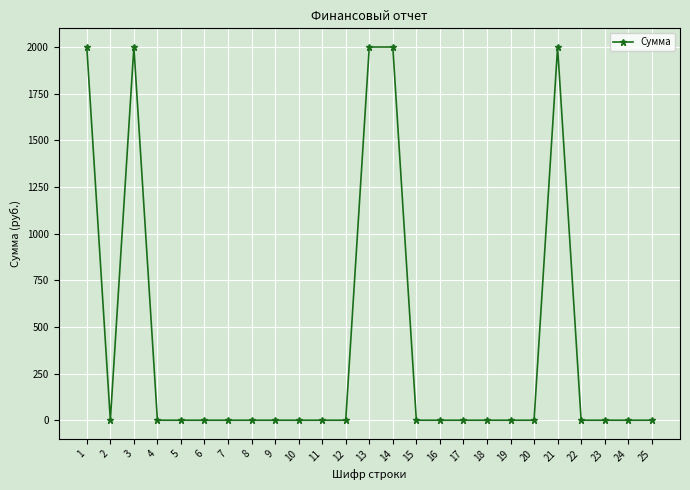

What is the maximum value shown in the chart?

2000